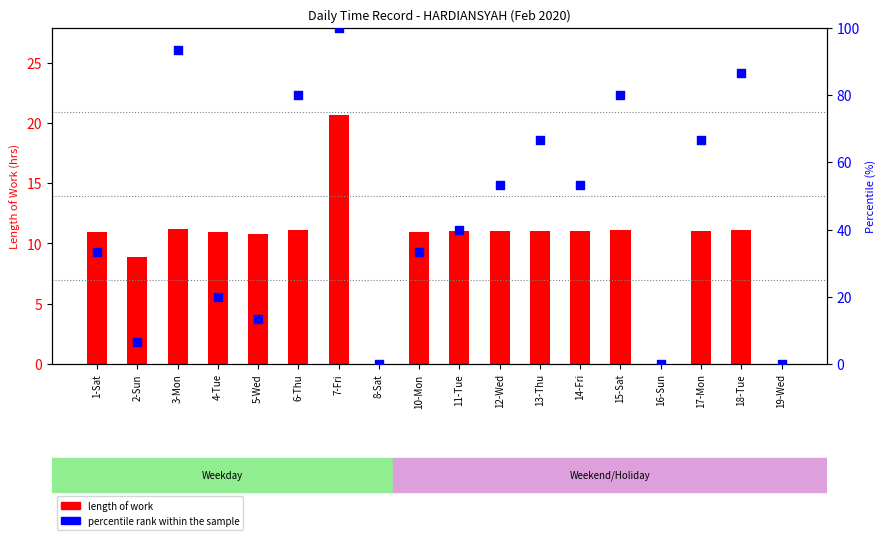

Which series reaches the maximum Y coordinate?

percentile rank within the sample